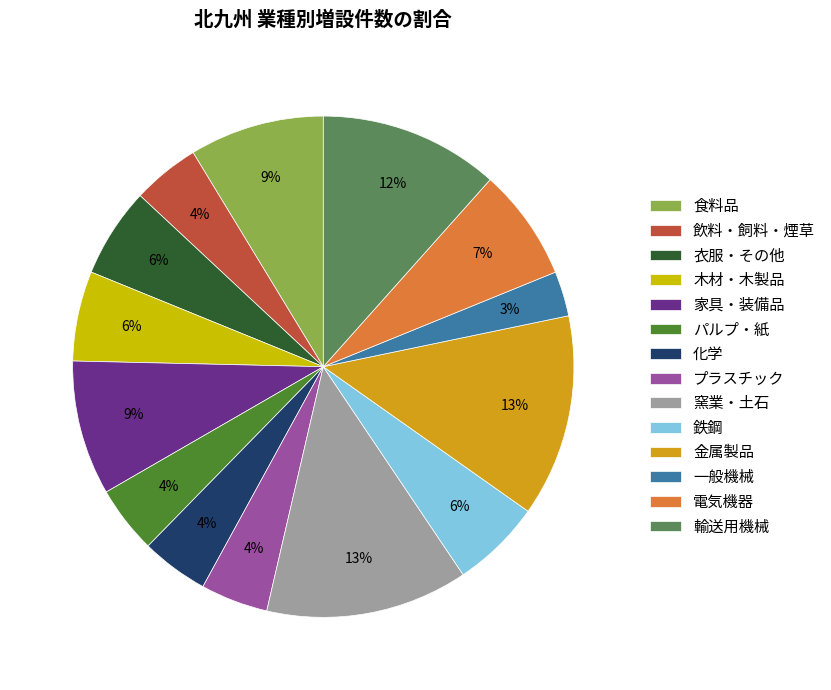

True or false: 飲料・飼料・煙草 accounts for 4% of the total.

True